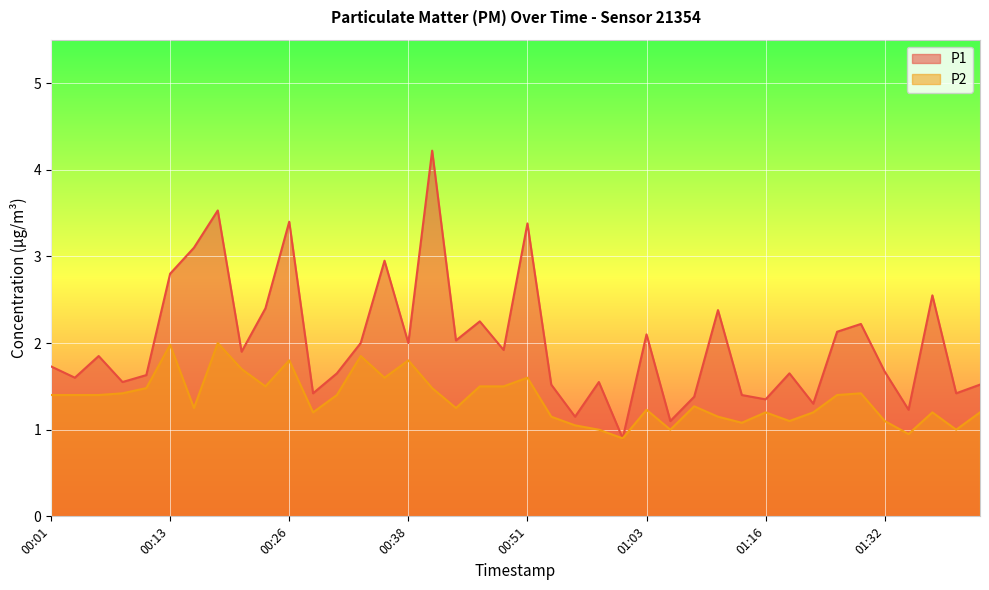

Which series has the largest total across all categories?

P1